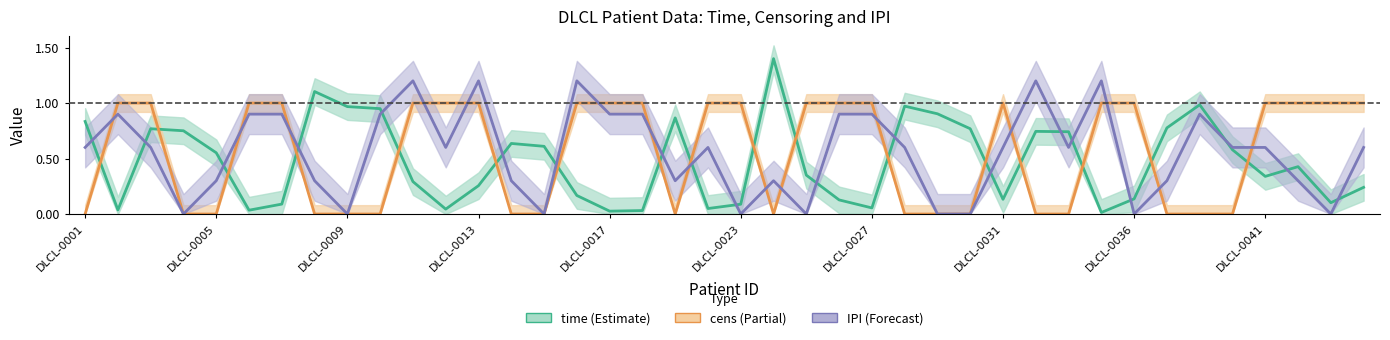

At which category is the sum across all series the highest?

DLCL-0011